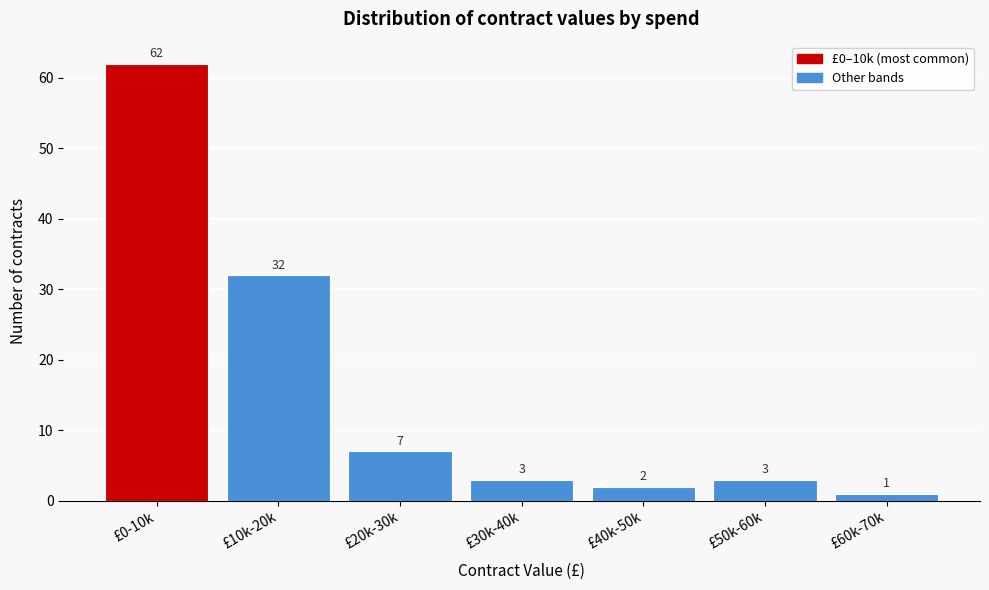

Reading left to right, what are all the values shown in this chart?

£0-10k=62	£10k-20k=32	£20k-30k=7	£30k-40k=3	£40k-50k=2	£50k-60k=3	£60k-70k=1